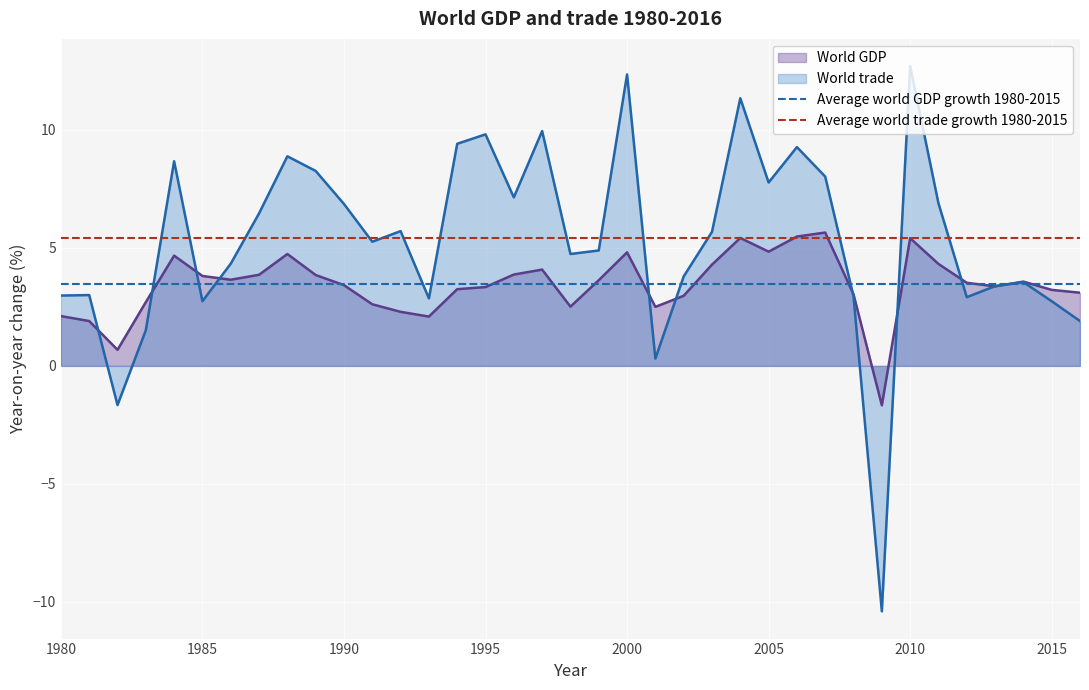

Which category has the highest value in the Average world GDP growth 1980-2015 series?

1980